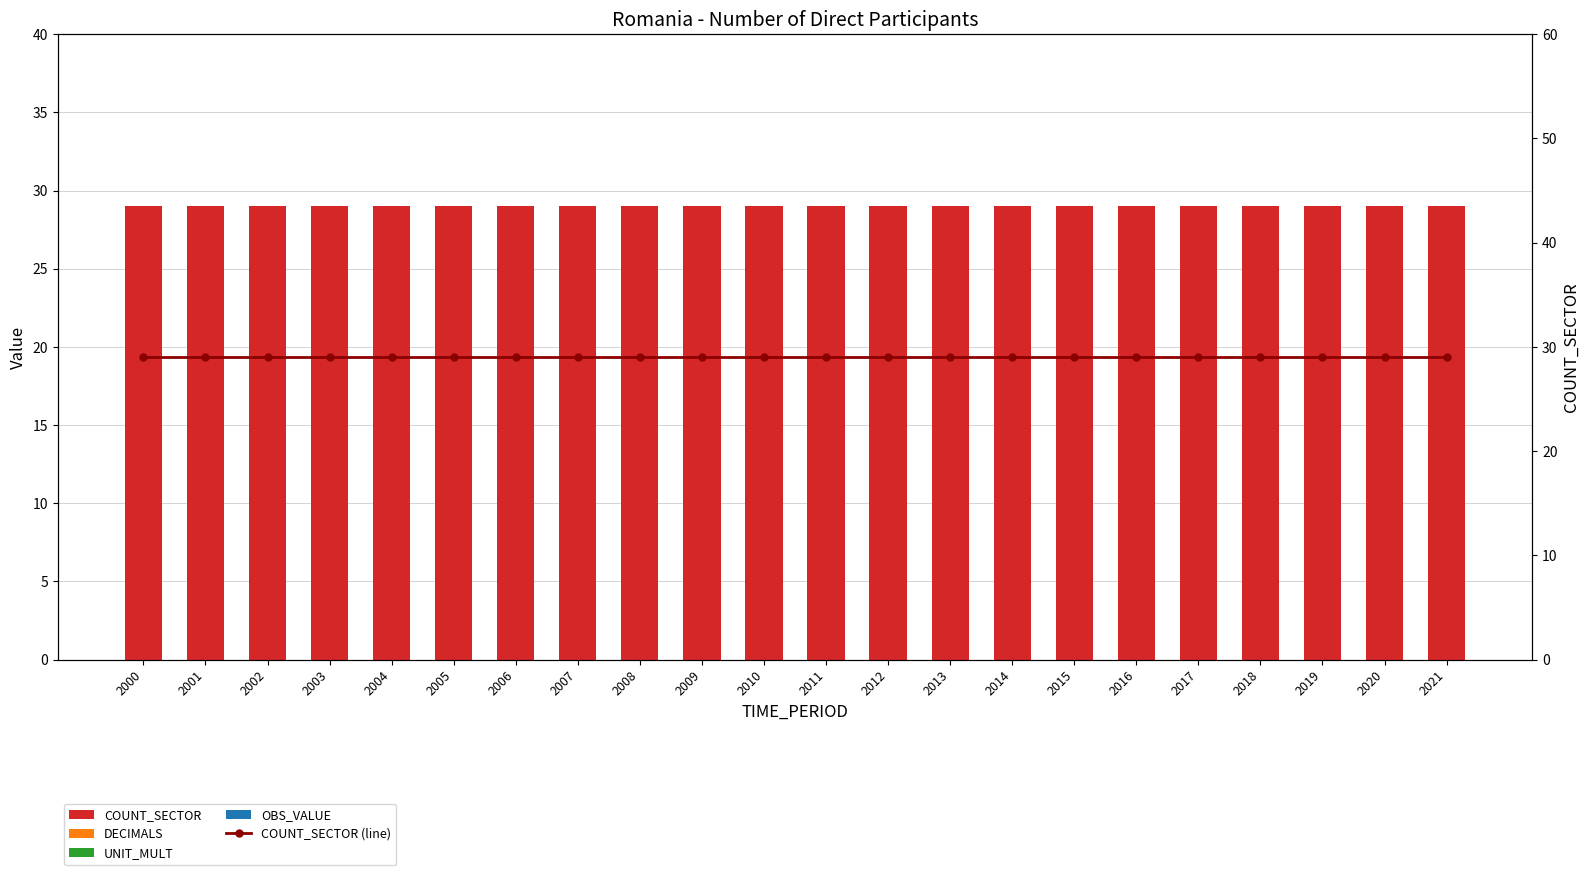

What value does the COUNT_SECTOR series have at 2014?

29